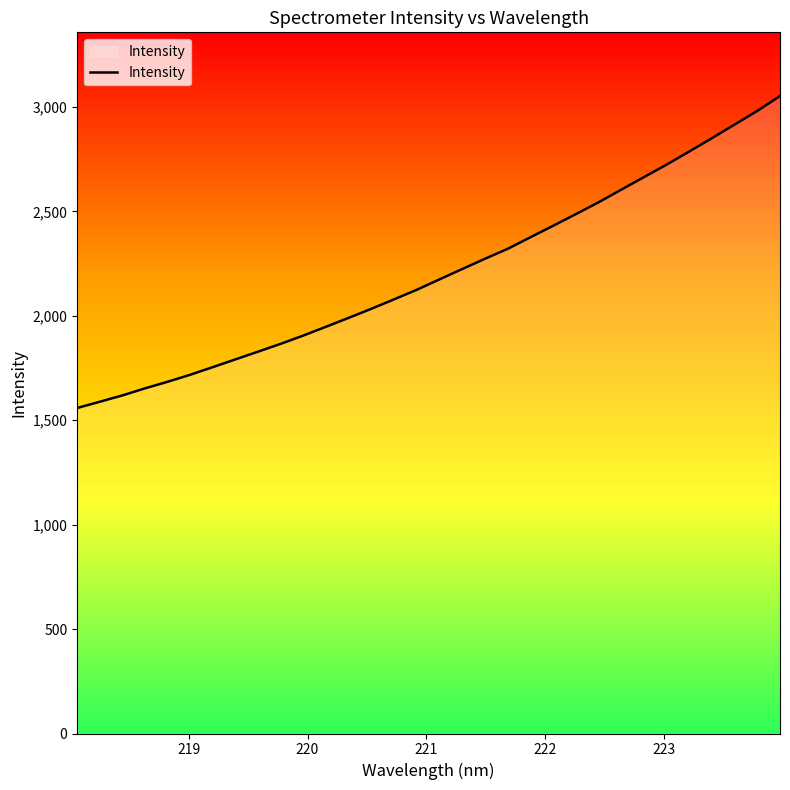

Does the chart display data point markers on the line(s)?

No